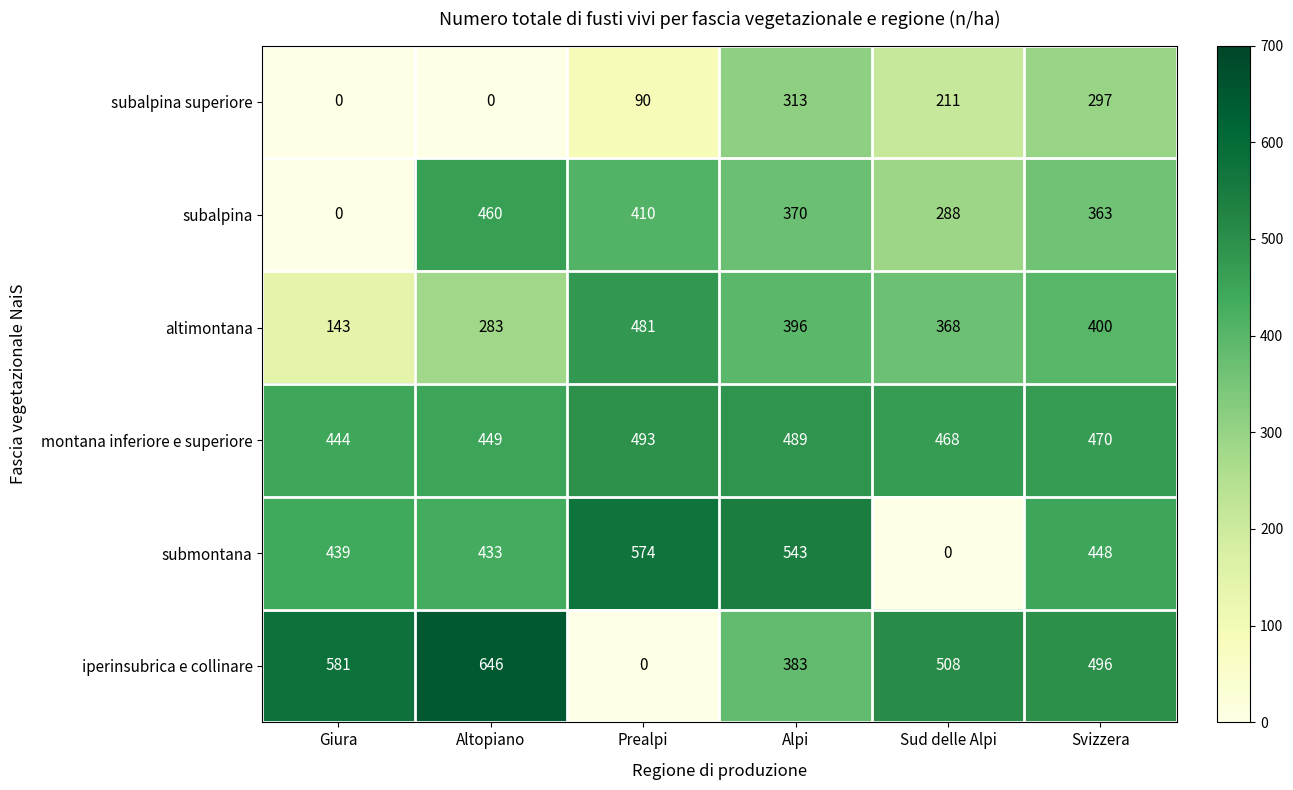

What is the maximum value for subalpina?

460